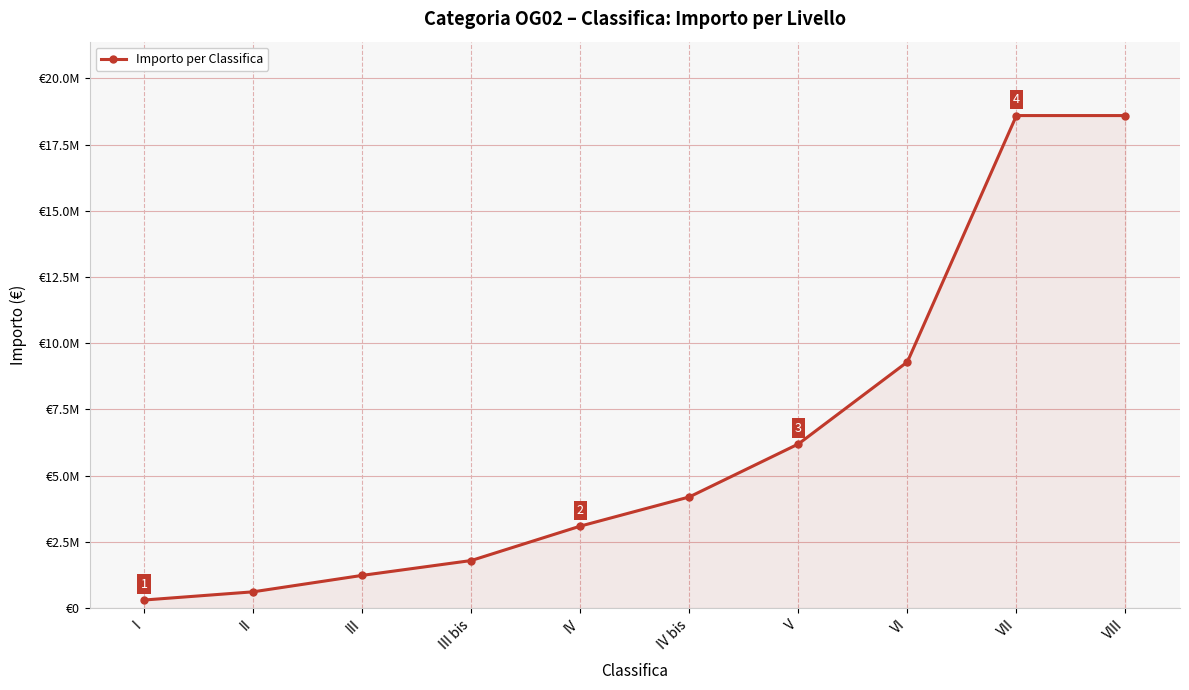

Reading right to left, extract all data points from this chart.

18592800	18592800	9296400	6198000	4200000	3098400	1800000	1239600	619200	309600